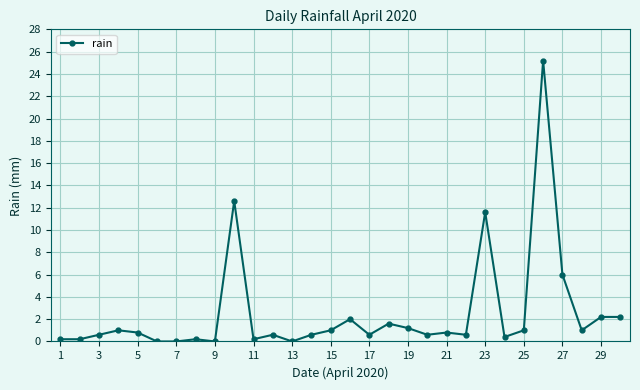

What is the maximum value shown in the chart?

25.2